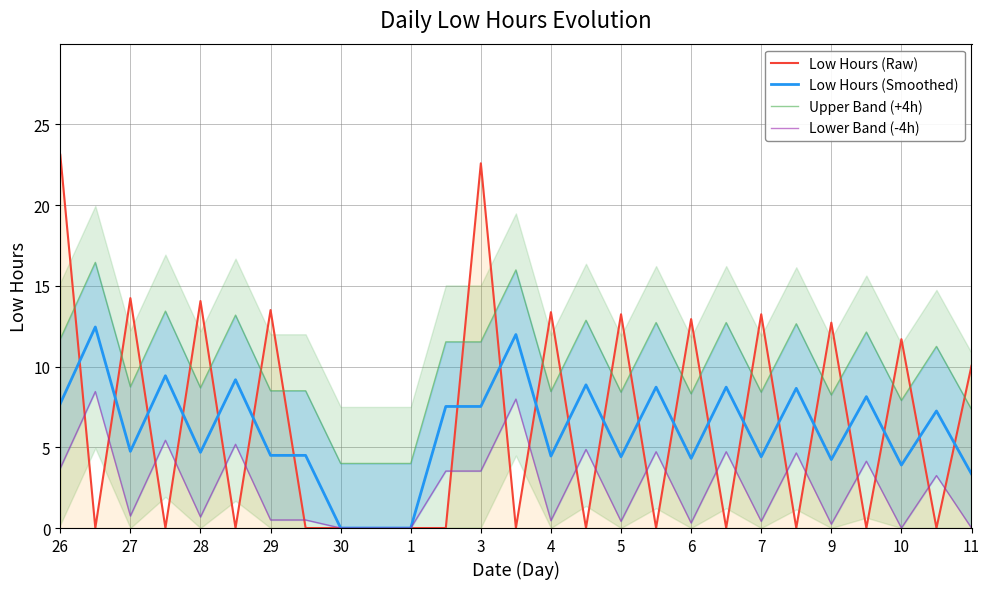

Which series has the widest spread of values?

Low Hours (Raw)